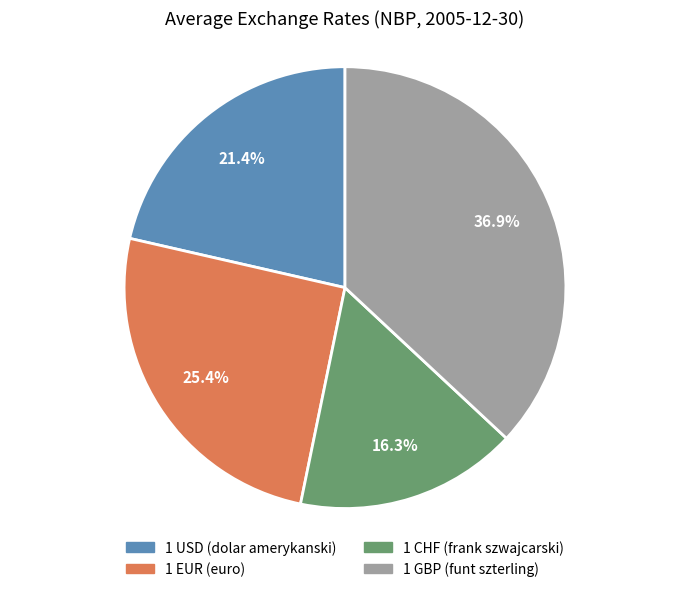

What is the total percentage of 1 GBP (funt szterling) and 1 CHF (frank szwajcarski)?

53.2%